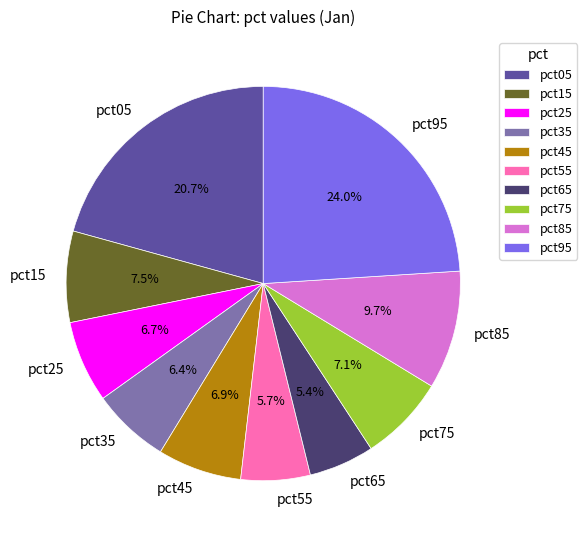

Which slice is the largest?

pct95